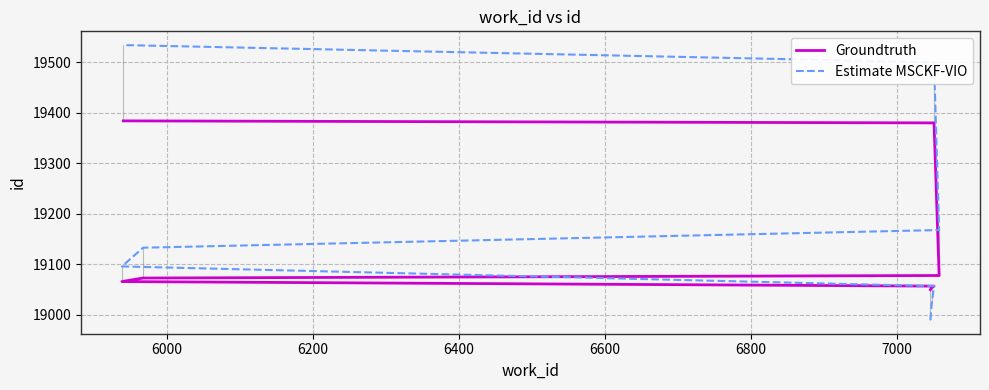

What is the difference between the second highest and second lowest values in the Groundtruth series?

326